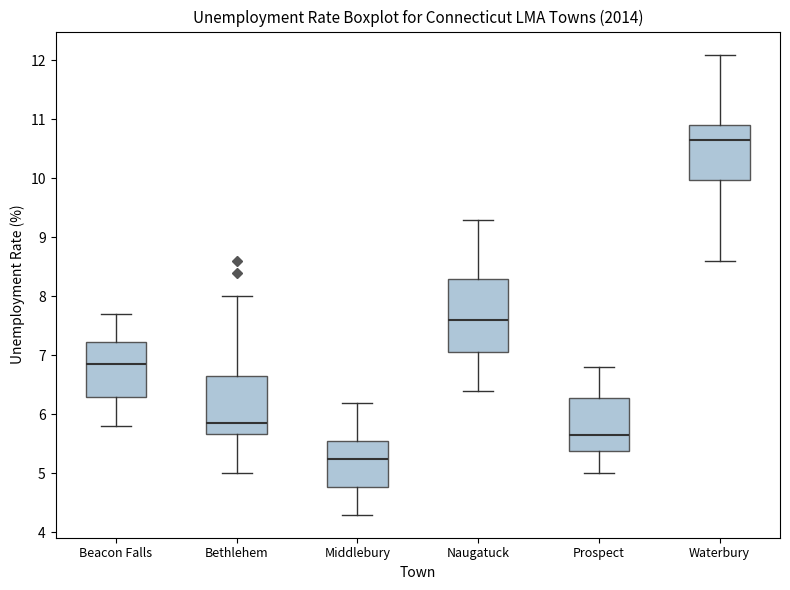

Which box's median line is the lowest?

Middlebury